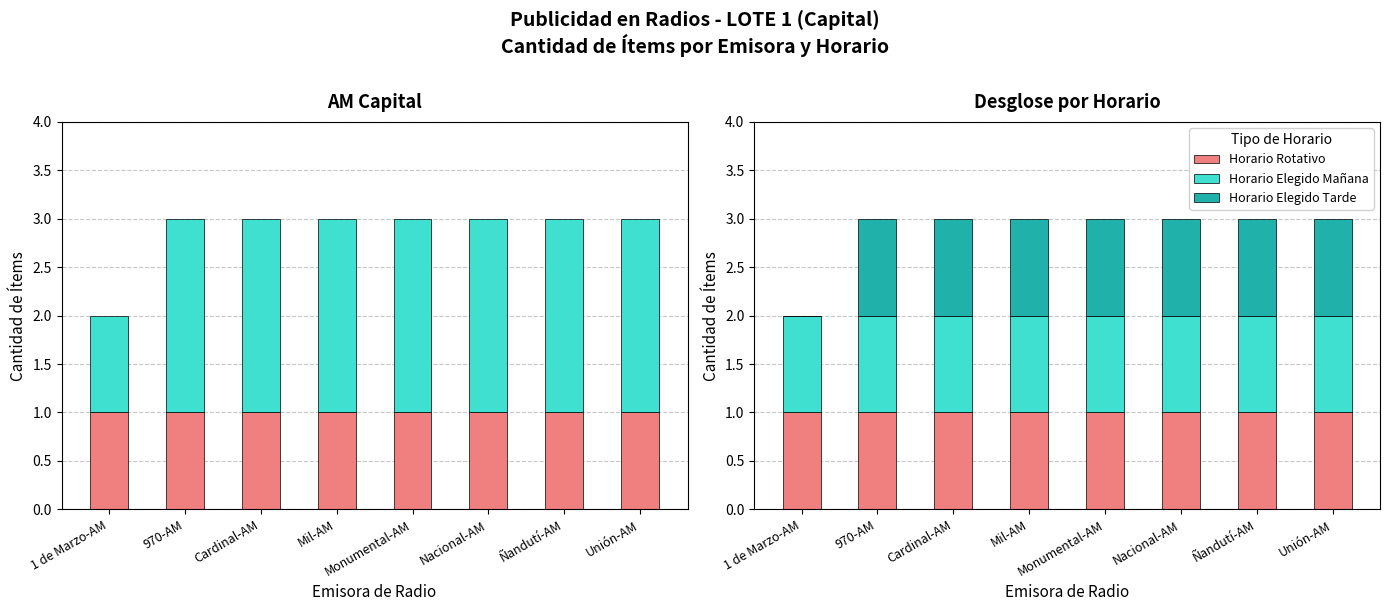

Which label corresponds to the largest value in the chart?

970-AM